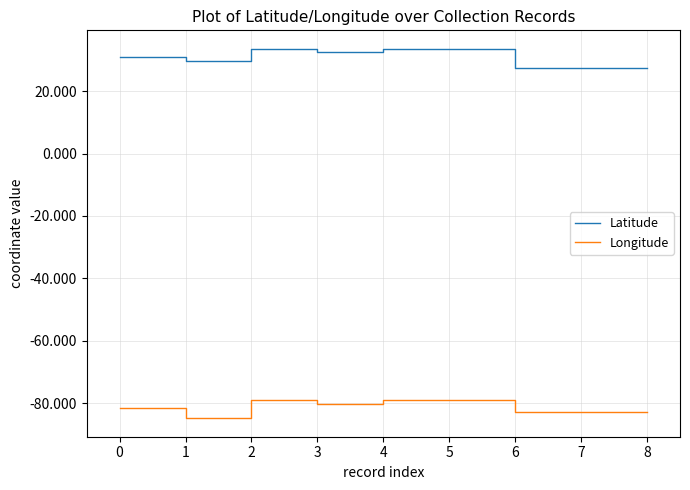

What is the total value across all series at 4?

-45.5